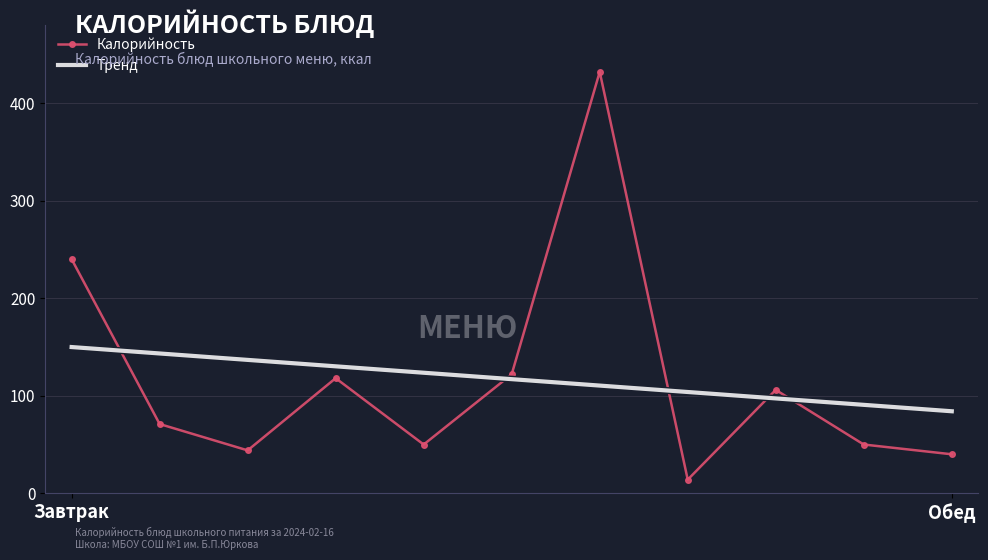

What is the highest value of the Тренд series?

149.9